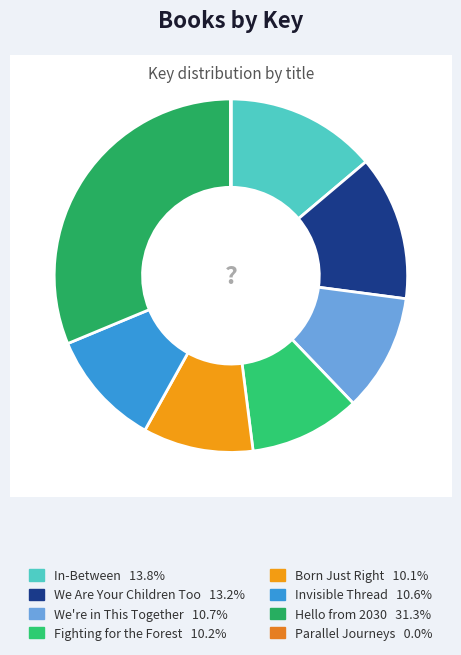

Is it true that Hello from 2030 is 20% of the pie?

False